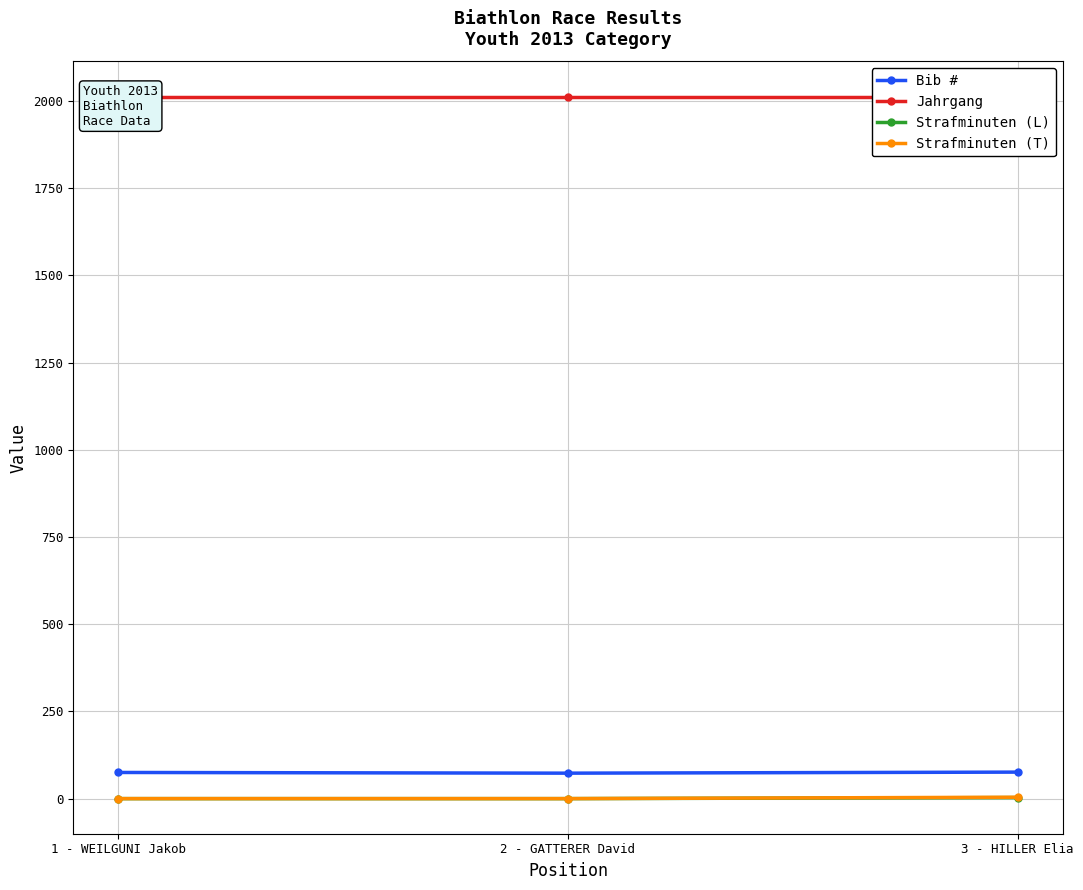

What is the greatest value displayed?

2013